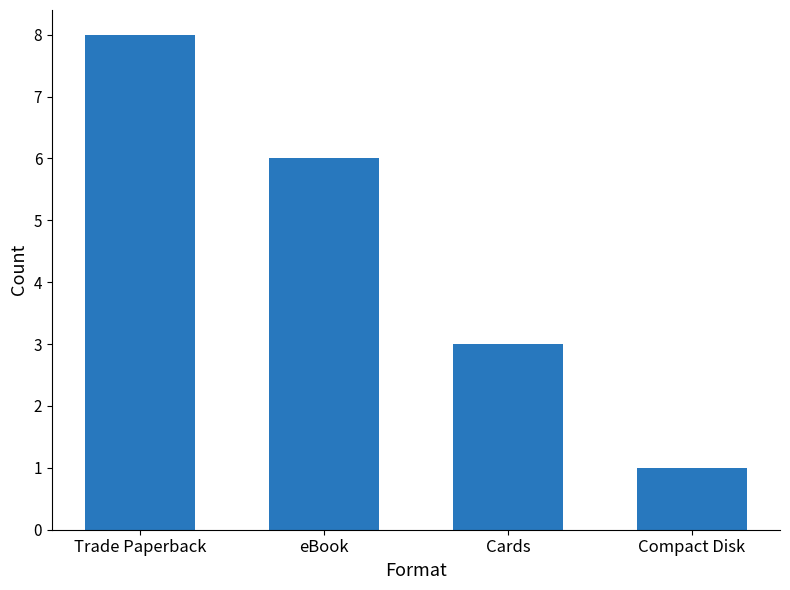

What is the minimum value shown in the chart?

1